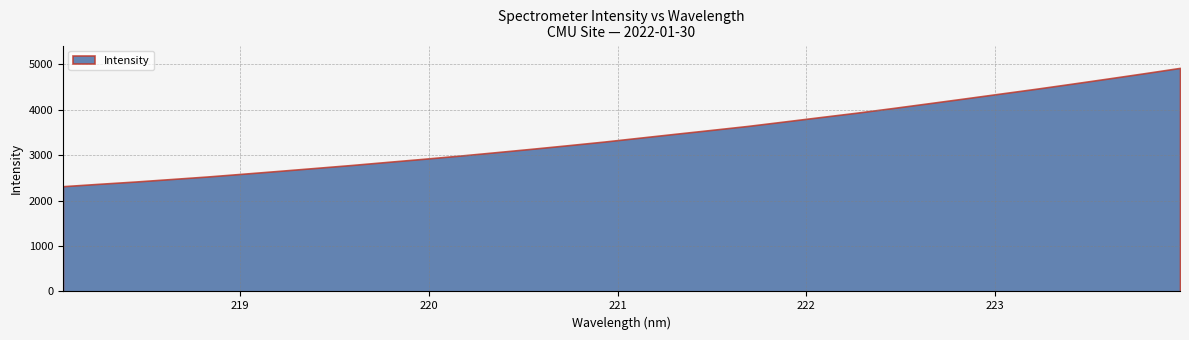

Which category has the highest value across all series?

223.9802